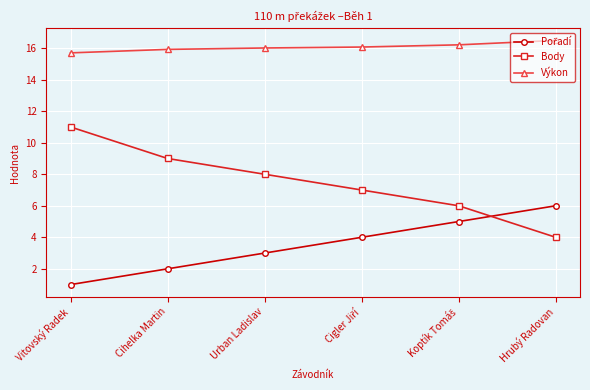

True or false: Výkon and Body cross at least once.

False